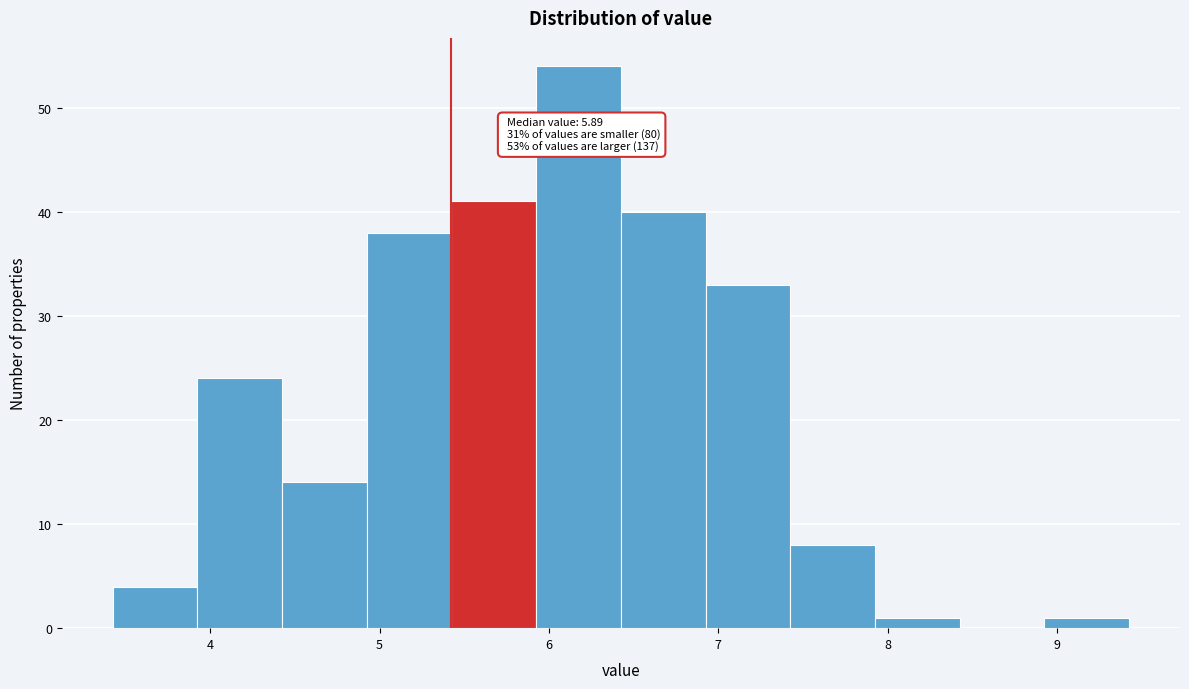

Over which range of the x-axis is the bar tallest?

5.9 to 6.4